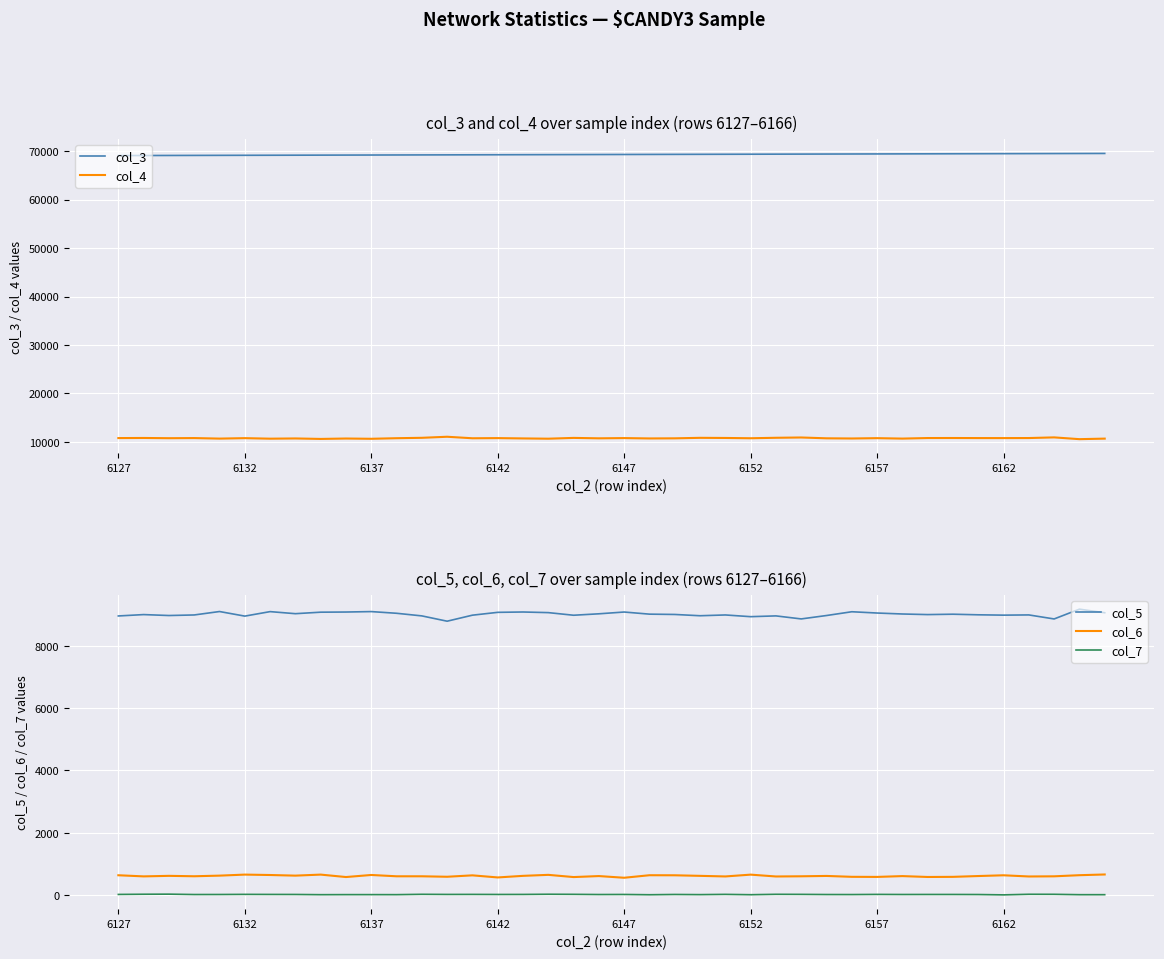

True or false: col_7 and col_6 intersect in this chart.

False